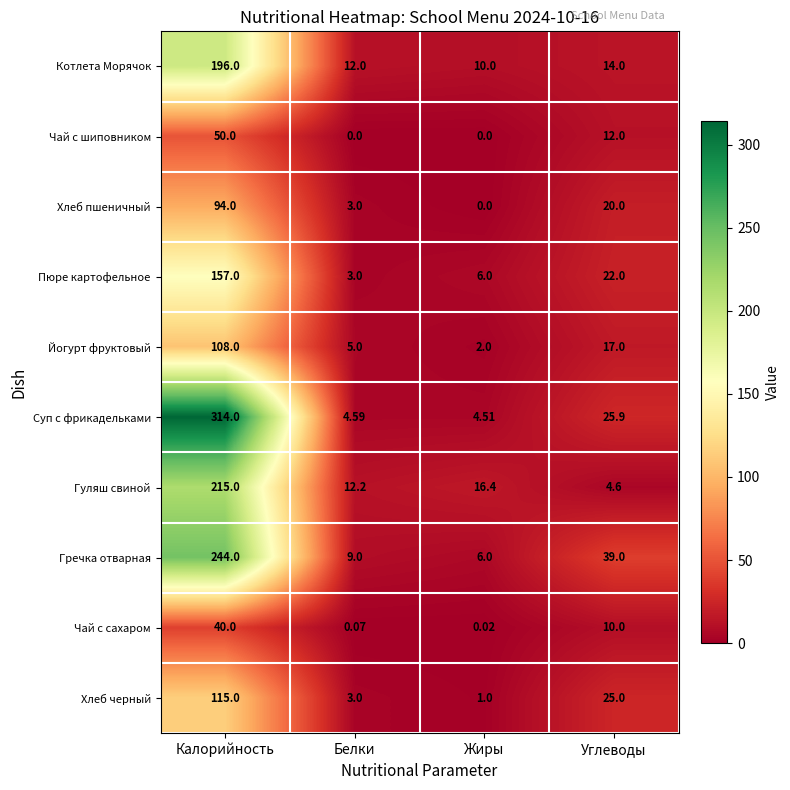

Which category has the lowest value in the Хлеб черный series?

Жиры